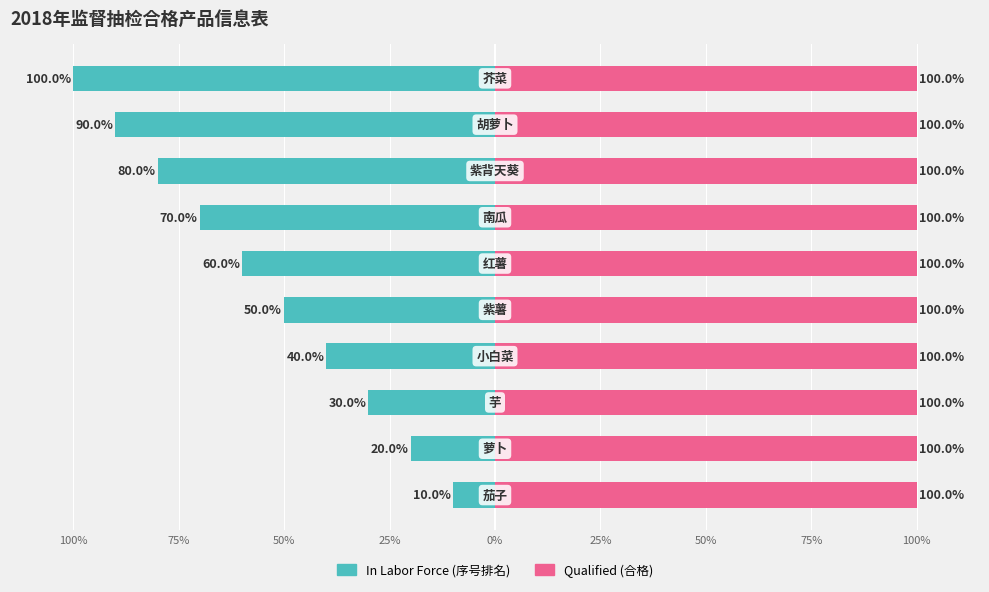

Which series changed the most between 0% and 75%?

In Labor Force